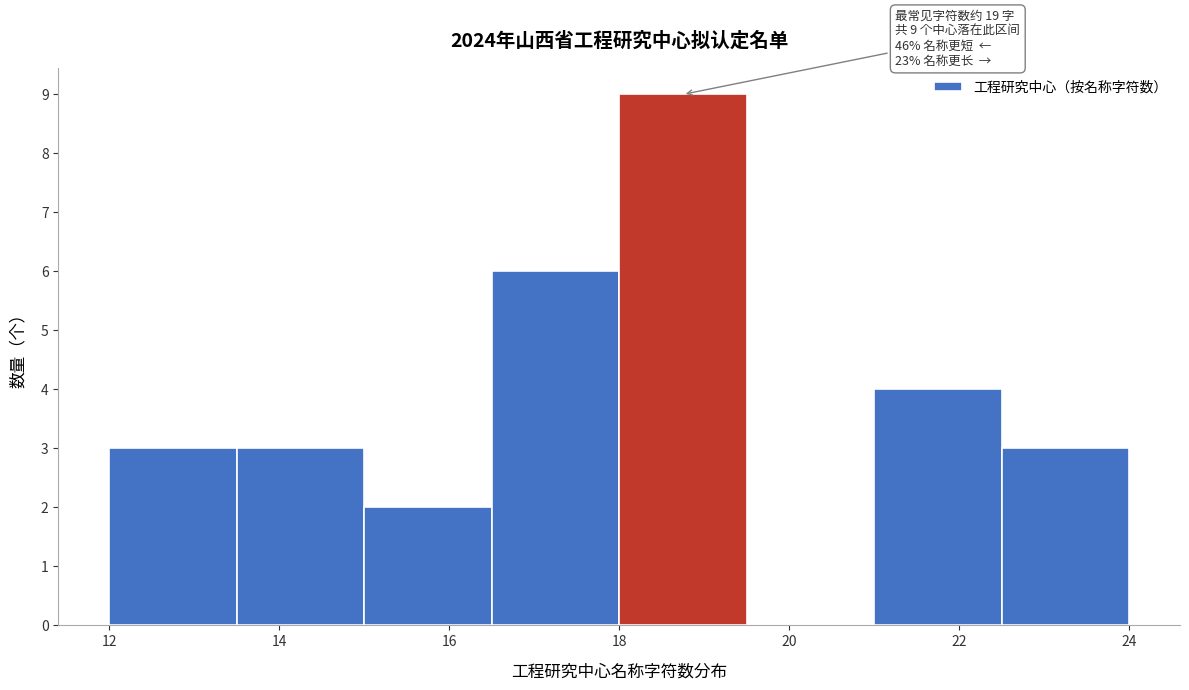

Over which range of the x-axis is the bar tallest?

18.0 to 19.5